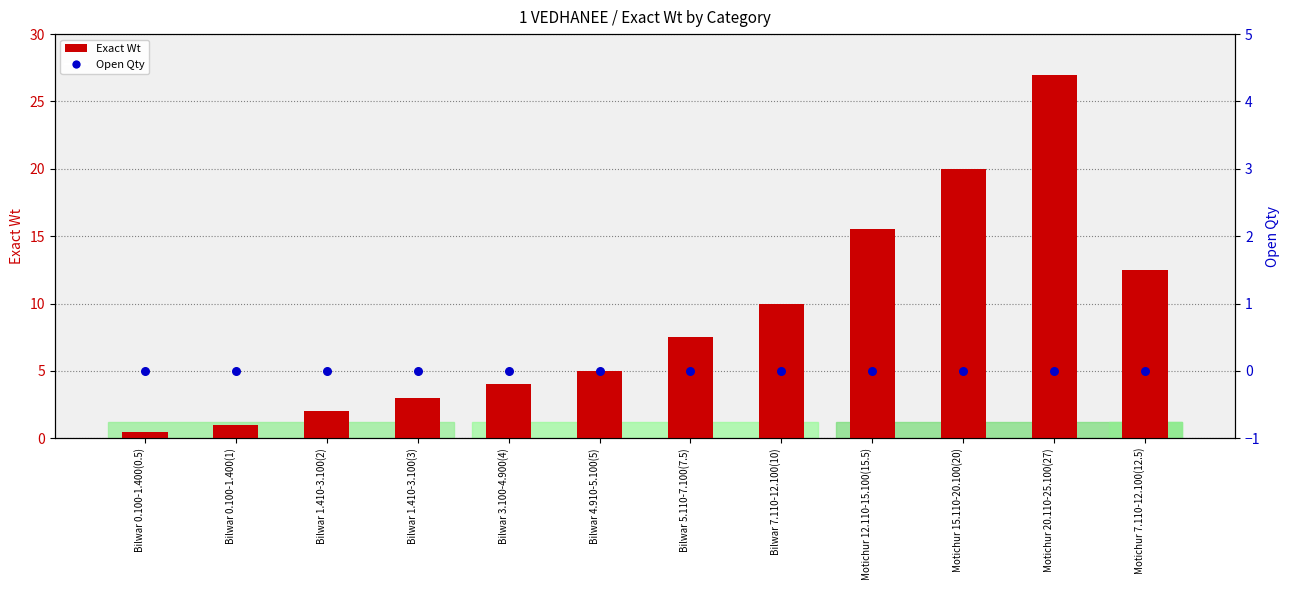

Which series has the largest total across all categories?

Exact Wt